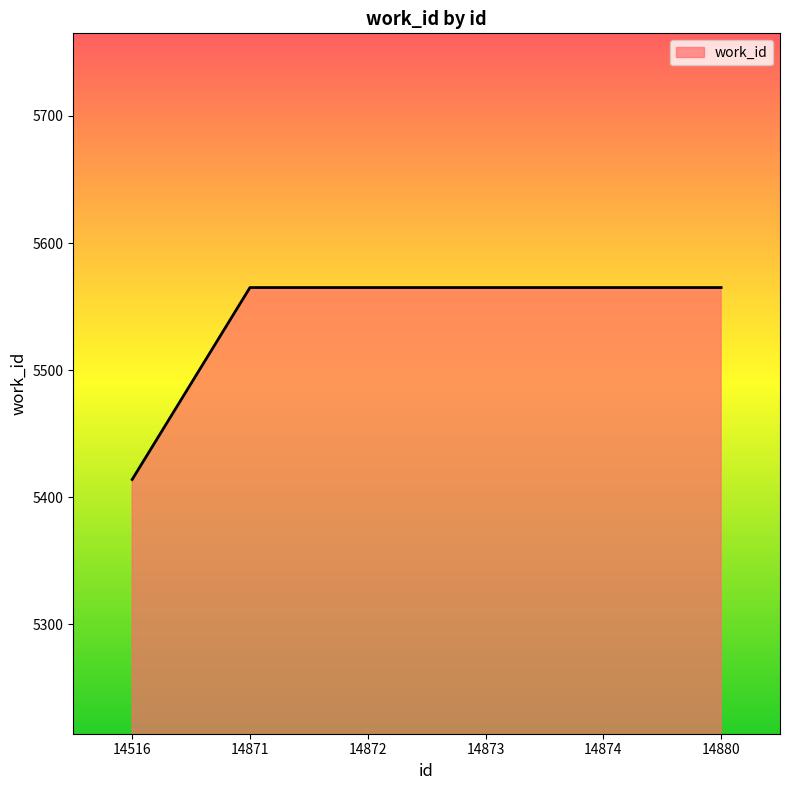

What is the ratio of the value at 14880 to the value at 14874?

1.0